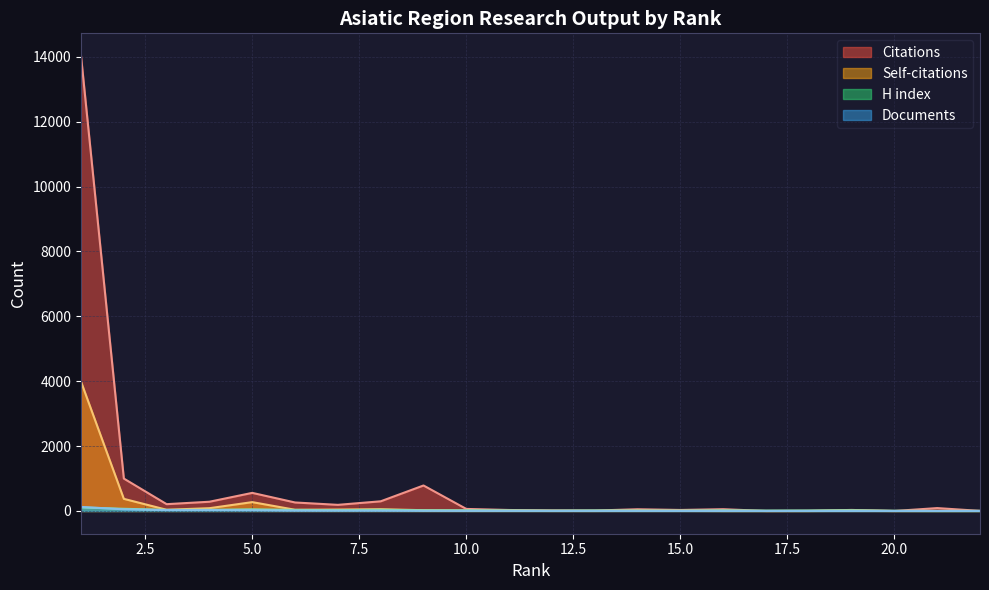

What is the total value across all series at 9?

836